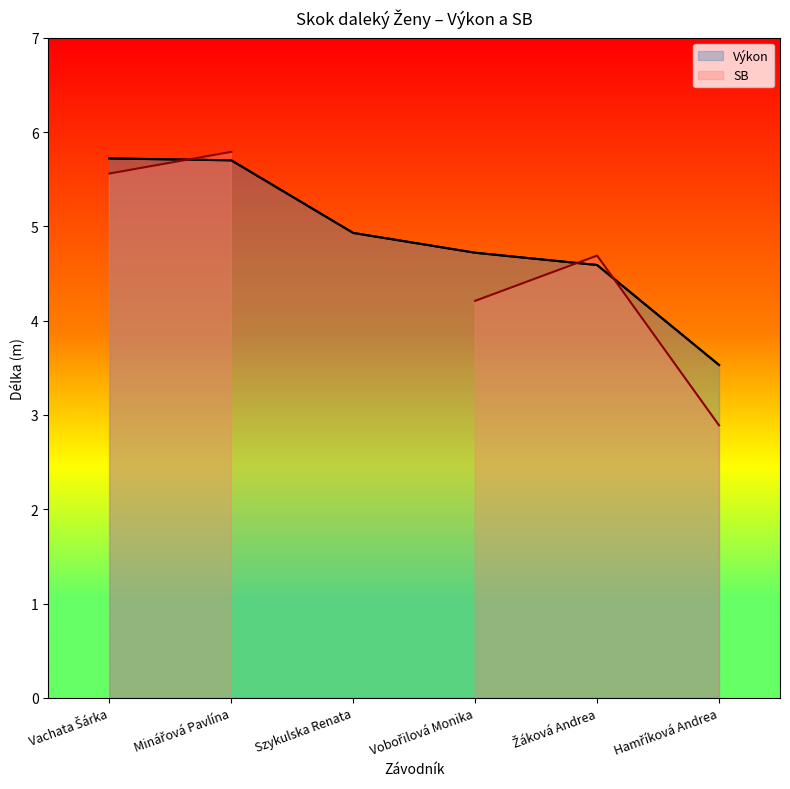

Between Vobořilová Monika and Žáková Andrea, which series saw the biggest shift?

SB